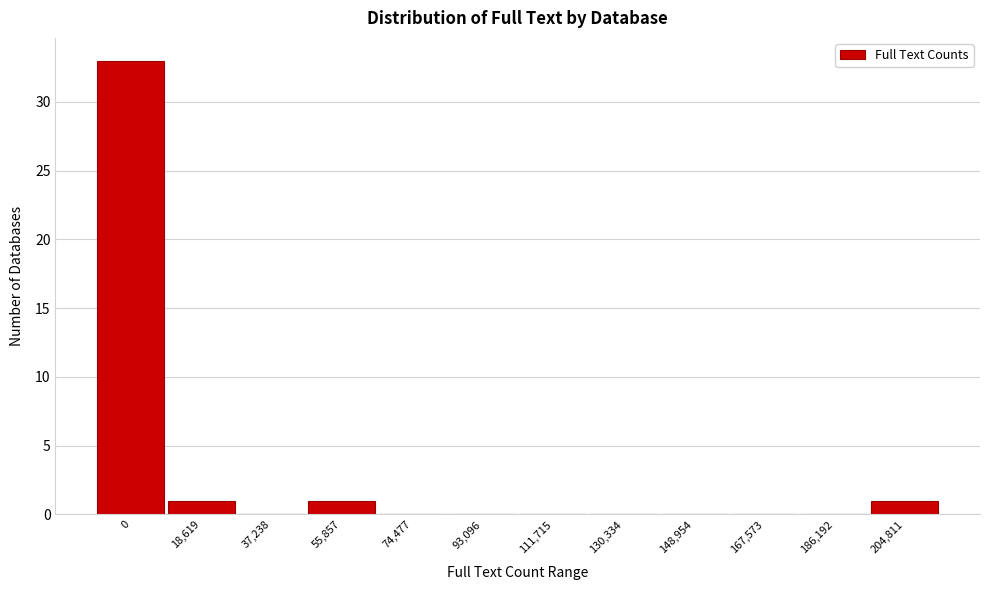

Reading right to left, extract all data points from this chart.

204,811=1	186,192=0	167,573=0	148,954=0	130,334=0	111,715=0	93,096=0	74,477=0	55,857=1	37,238=0	18,619=1	0=33